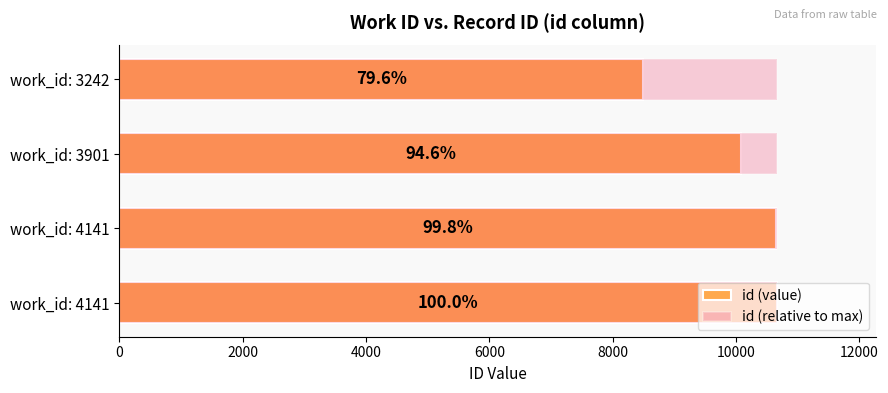

How many series are shown in this chart?

2